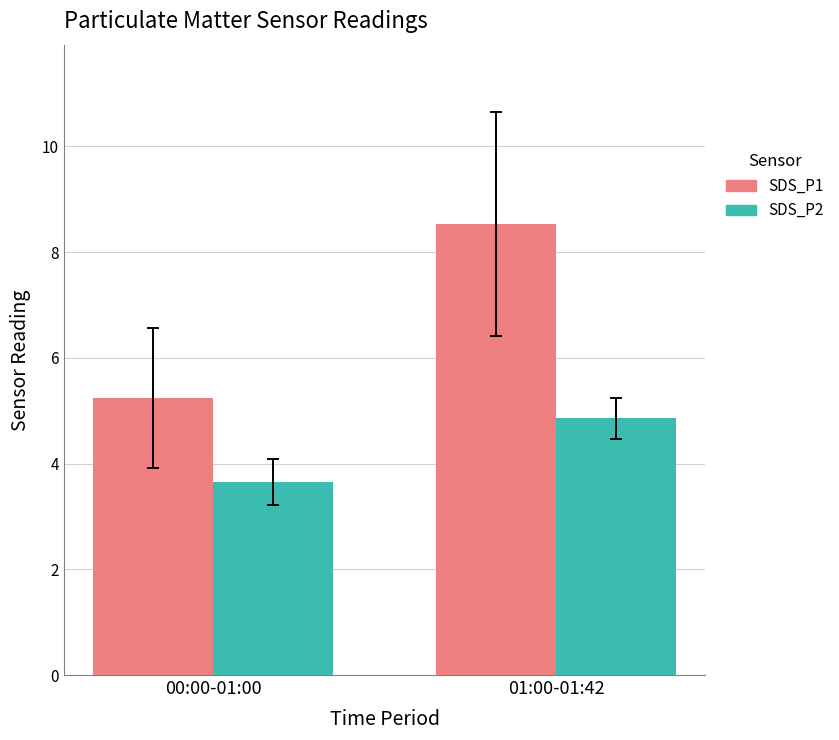

Which series has the largest range (max minus min)?

SDS_P1